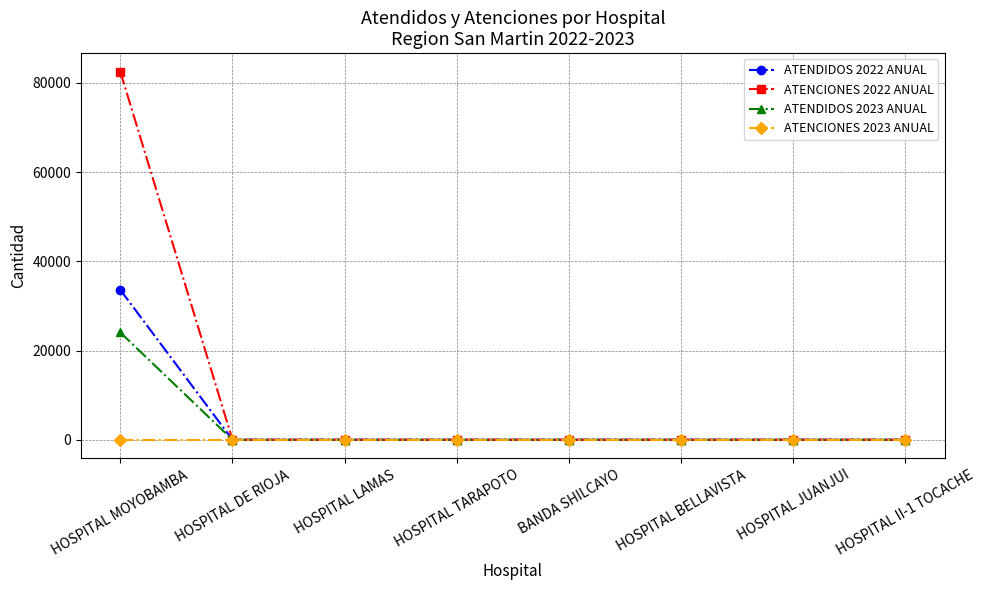

How many data points in ATENDIDOS 2023 ANUAL are above 0?

1